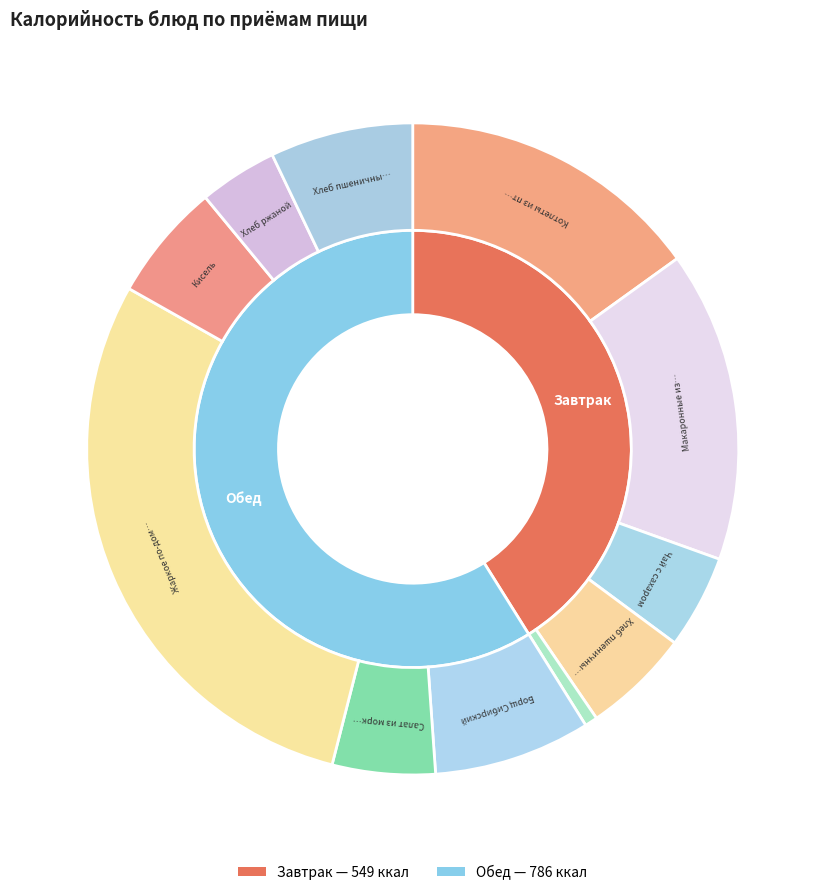

Rank the categories by value from highest to lowest.

Жаркое по-домашнему, Макаронные изделия, Котлеты из птицы, Борщ Сибирский, Хлеб пшеничный (обед), Кисель, Хлеб пшеничный (завтрак), Салат из моркови, Чай с сахаром, Хлеб ржаной, Овощные палочки